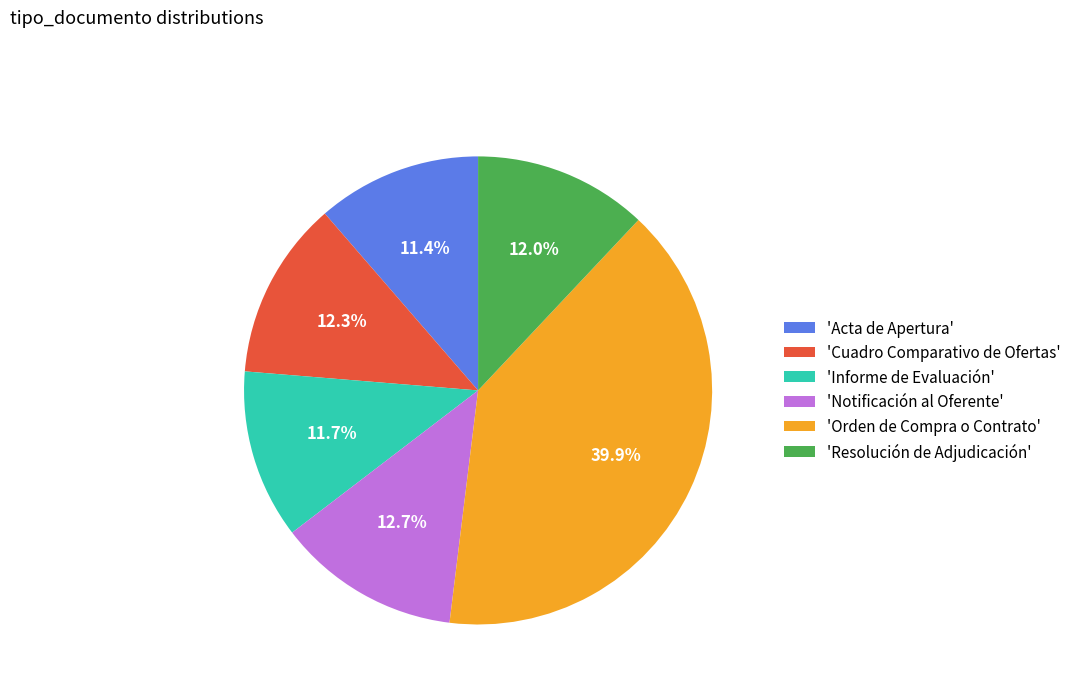

Which slice is the largest?

'Orden de Compra o Contrato'